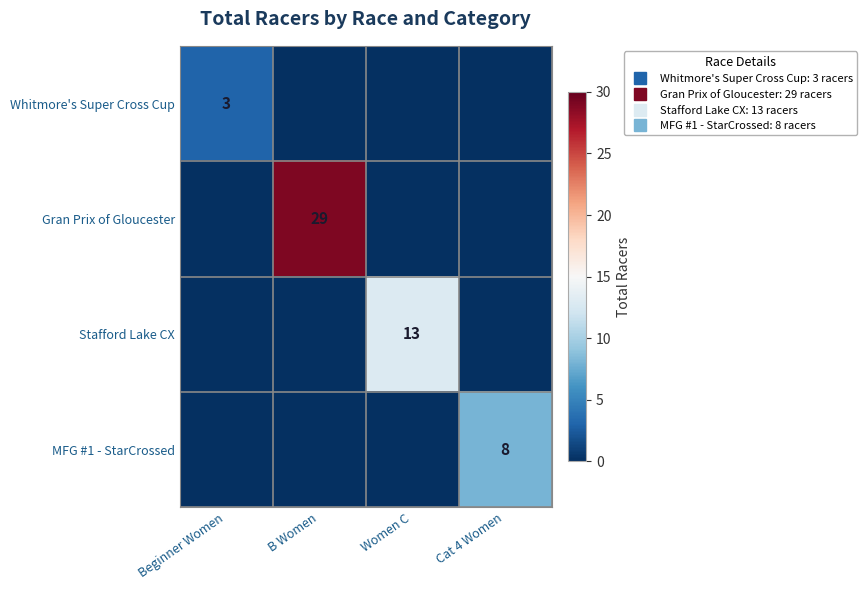

What is the sum of the Stafford Lake CX values at Cat 4 Women and Women C?

13